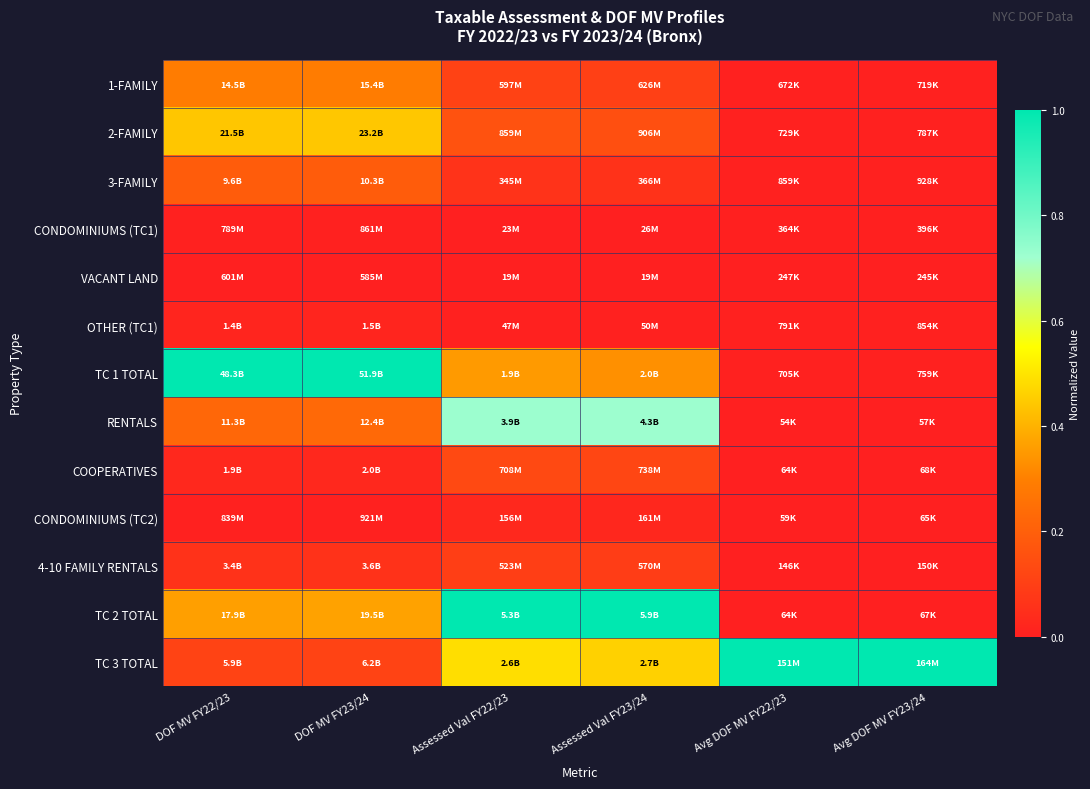

Reading right to left, what are all the values shown in this chart?

1-FAMILY: Avg DOF MV FY23/24=0.0	Avg DOF MV FY22/23=0.0	Assessed Val FY23/24=0.1	Assessed Val FY22/23=0.1	DOF MV FY23/24=0.3	DOF MV FY22/23=0.3
2-FAMILY: Avg DOF MV FY23/24=0.0	Avg DOF MV FY22/23=0.0	Assessed Val FY23/24=0.1	Assessed Val FY22/23=0.2	DOF MV FY23/24=0.4	DOF MV FY22/23=0.4
3-FAMILY: Avg DOF MV FY23/24=0.0	Avg DOF MV FY22/23=0.0	Assessed Val FY23/24=0.1	Assessed Val FY22/23=0.1	DOF MV FY23/24=0.2	DOF MV FY22/23=0.2
CONDOMINIUMS (TC1): Avg DOF MV FY23/24=0.0	Avg DOF MV FY22/23=0.0	Assessed Val FY23/24=0.0	Assessed Val FY22/23=0.0	DOF MV FY23/24=0.0	DOF MV FY22/23=0.0
VACANT LAND: Avg DOF MV FY23/24=0.0	Avg DOF MV FY22/23=0.0	Assessed Val FY23/24=0.0	Assessed Val FY22/23=0.0	DOF MV FY23/24=0.0	DOF MV FY22/23=0.0
OTHER (TC1): Avg DOF MV FY23/24=0.0	Avg DOF MV FY22/23=0.0	Assessed Val FY23/24=0.0	Assessed Val FY22/23=0.0	DOF MV FY23/24=0.0	DOF MV FY22/23=0.0
TC 1 TOTAL: Avg DOF MV FY23/24=0.0	Avg DOF MV FY22/23=0.0	Assessed Val FY23/24=0.3	Assessed Val FY22/23=0.4	DOF MV FY23/24=1.0	DOF MV FY22/23=1.0
RENTALS: Avg DOF MV FY23/24=0.0	Avg DOF MV FY22/23=0.0	Assessed Val FY23/24=0.7	Assessed Val FY22/23=0.7	DOF MV FY23/24=0.2	DOF MV FY22/23=0.2
COOPERATIVES: Avg DOF MV FY23/24=0.0	Avg DOF MV FY22/23=0.0	Assessed Val FY23/24=0.1	Assessed Val FY22/23=0.1	DOF MV FY23/24=0.0	DOF MV FY22/23=0.0
CONDOMINIUMS (TC2): Avg DOF MV FY23/24=0.0	Avg DOF MV FY22/23=0.0	Assessed Val FY23/24=0.0	Assessed Val FY22/23=0.0	DOF MV FY23/24=0.0	DOF MV FY22/23=0.0
4-10 FAMILY RENTALS: Avg DOF MV FY23/24=0.0	Avg DOF MV FY22/23=0.0	Assessed Val FY23/24=0.1	Assessed Val FY22/23=0.1	DOF MV FY23/24=0.1	DOF MV FY22/23=0.1
TC 2 TOTAL: Avg DOF MV FY23/24=0.0	Avg DOF MV FY22/23=0.0	Assessed Val FY23/24=1.0	Assessed Val FY22/23=1.0	DOF MV FY23/24=0.4	DOF MV FY22/23=0.4
TC 3 TOTAL: Avg DOF MV FY23/24=1.0	Avg DOF MV FY22/23=1.0	Assessed Val FY23/24=0.5	Assessed Val FY22/23=0.5	DOF MV FY23/24=0.1	DOF MV FY22/23=0.1